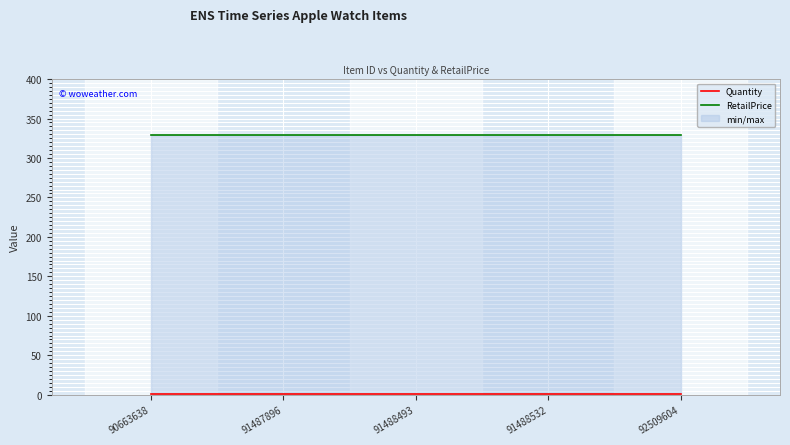

Reading left to right, extract all data points from this chart.

Quantity: 90663638=1	91487896=1	91488493=1	91488532=1	92509604=1
RetailPrice: 90663638=329	91487896=329	91488493=329	91488532=329	92509604=329